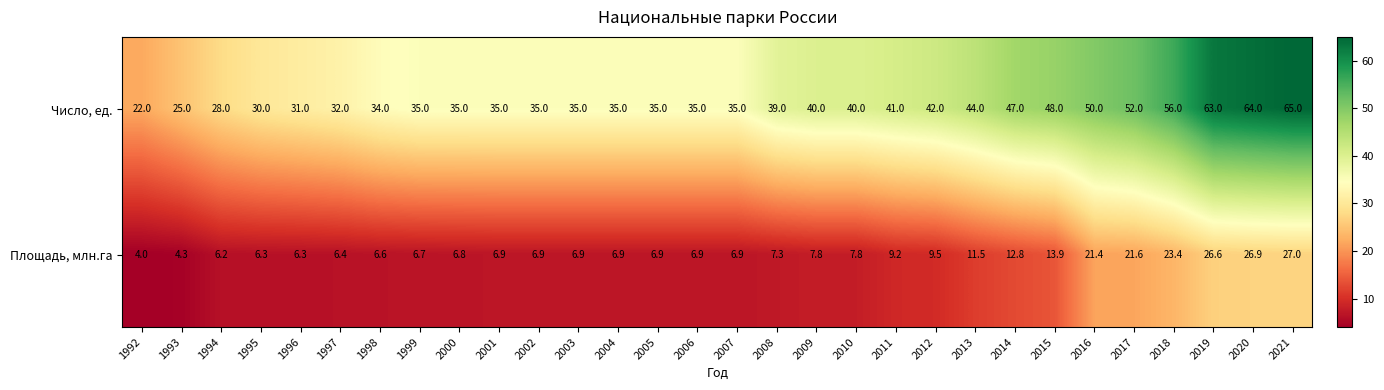

Rank the series by their average value, from highest to lowest.

Число, ед., Площадь, млн.га